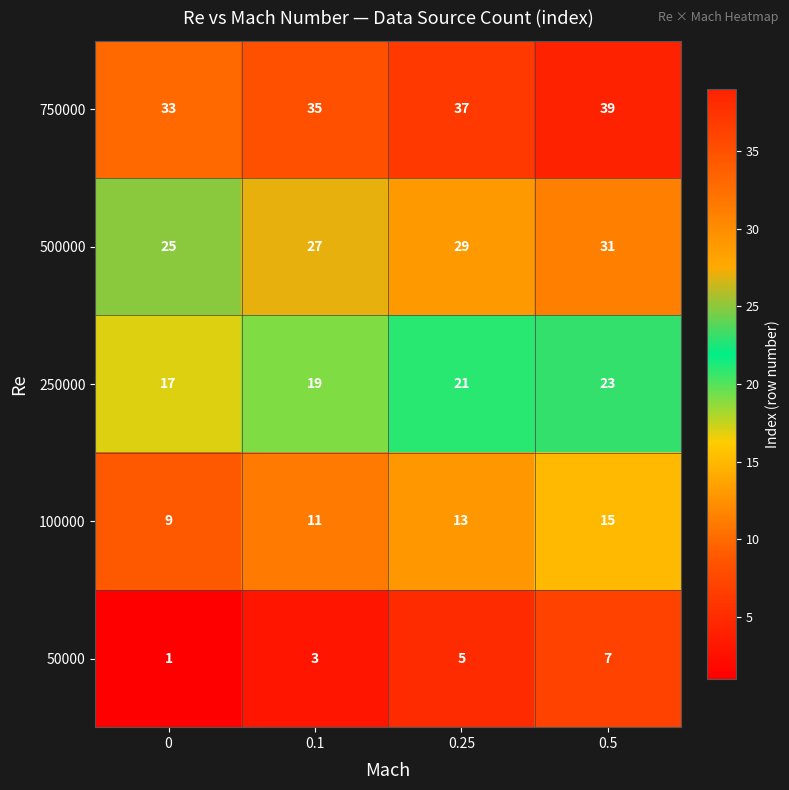

How many distinct data groups are displayed?

5